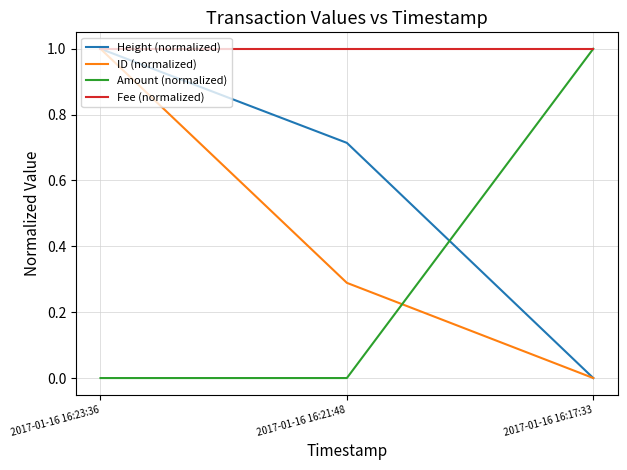

Does the chart have visible grid lines?

Yes